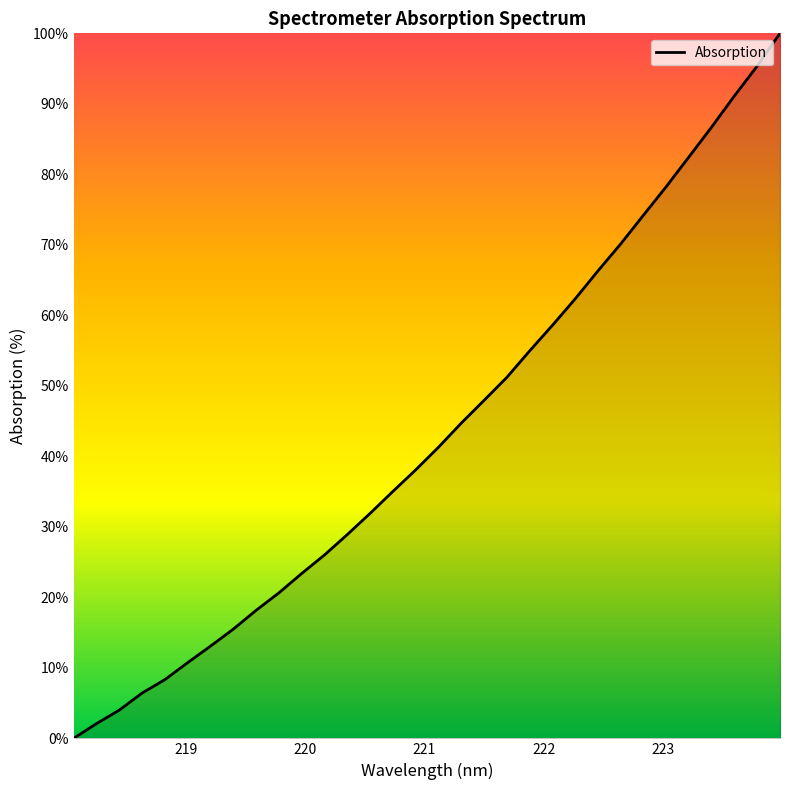

What is the difference between the maximum and minimum values?

100.0